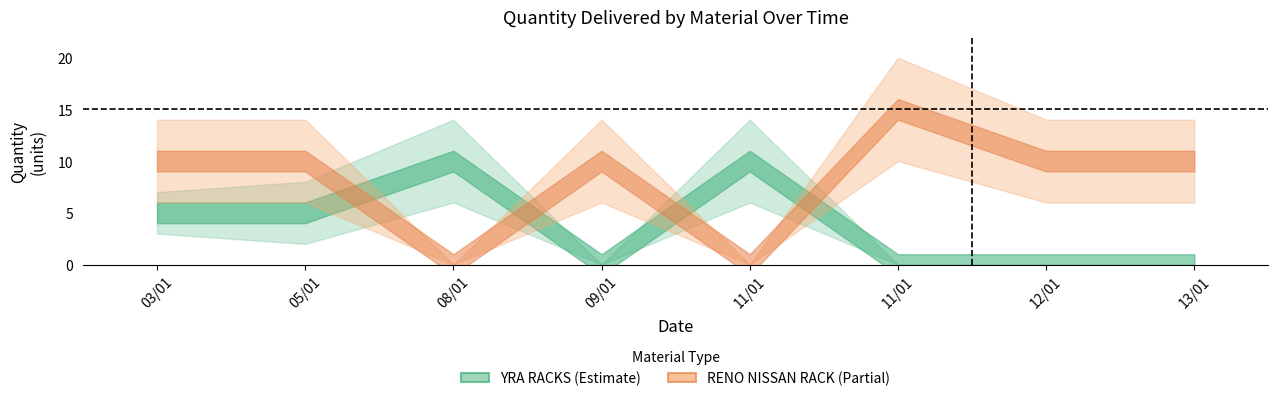

What is the average value of the RENO NISSAN RACK series?

8